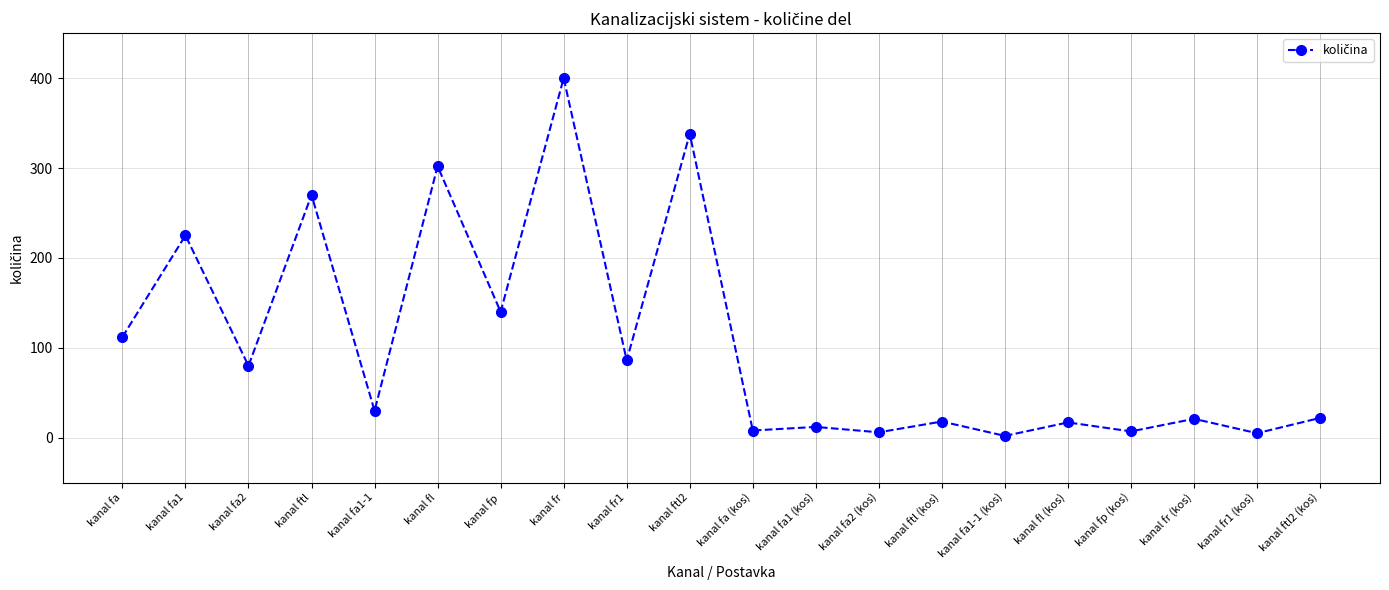

How many distinct data groups are displayed?

1